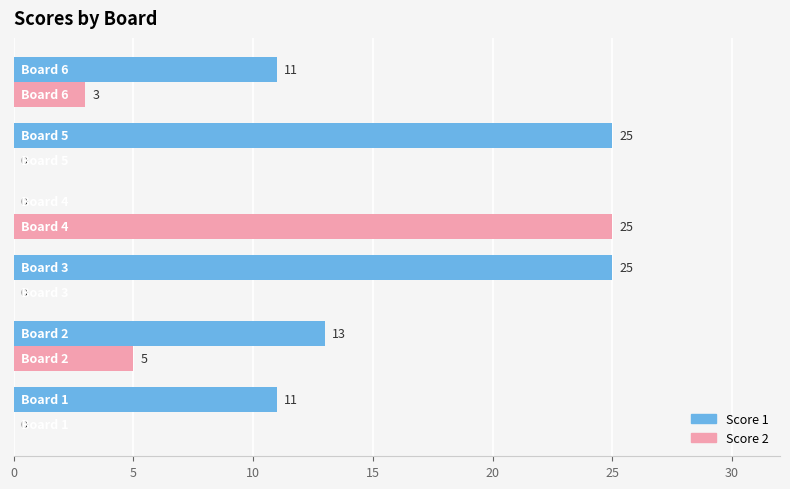

What is the sum of all Score 1 values?

85